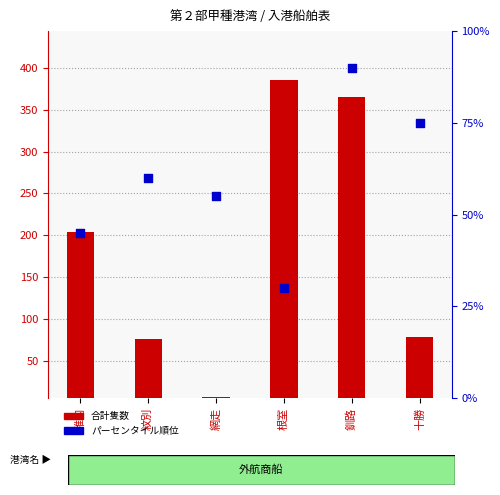

At how many categories does at least one series exceed 293?

2